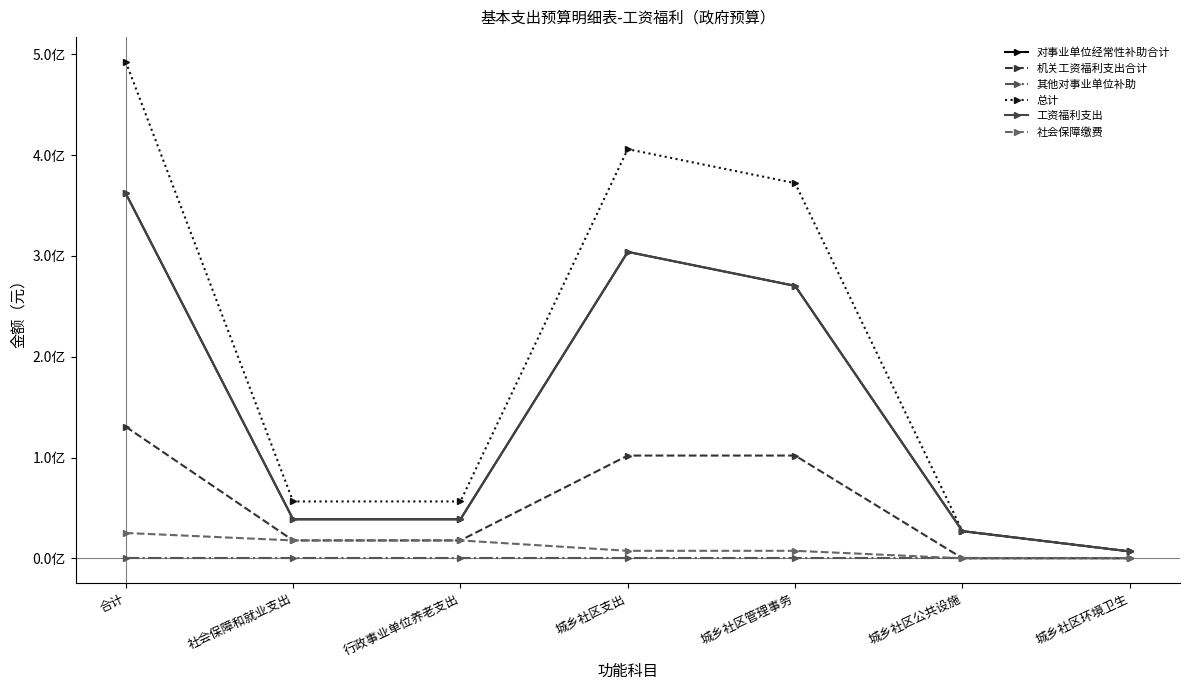

True or false: 社会保障缴费 has a value of 0.0 at 城乡社区公共设施.

True